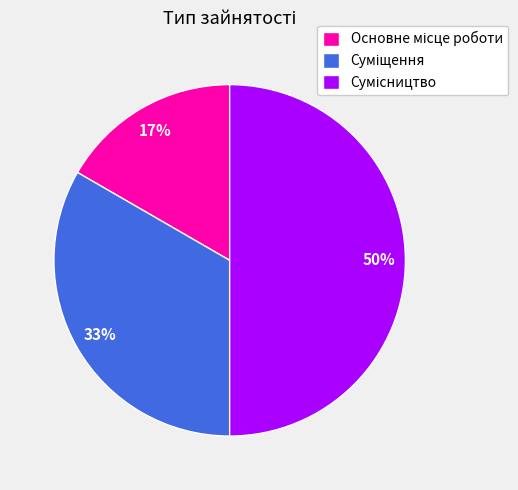

To the nearest percent, what is the average slice percentage?

33%